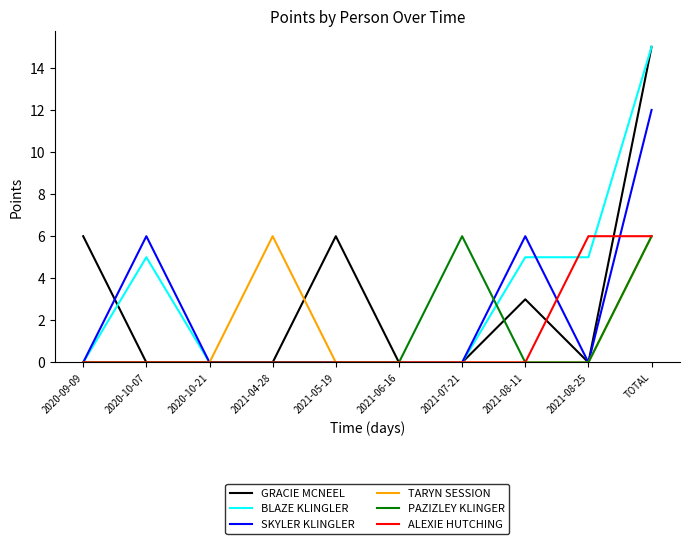

Reading right to left, extract all data points from this chart.

GRACIE MCNEEL: 15	0	3	0	0	6	0	0	0	6
BLAZE KLINGLER: 15	5	5	0	0	0	0	0	5	0
SKYLER KLINGLER: 12	0	6	0	0	0	0	0	6	0
TARYN SESSION: 6	0	0	0	0	0	6	0	0	0
PAZIZLEY KLINGER: 6	0	0	6	0	0	0	0	0	0
ALEXIE HUTCHING: 6	6	0	0	0	0	0	0	0	0